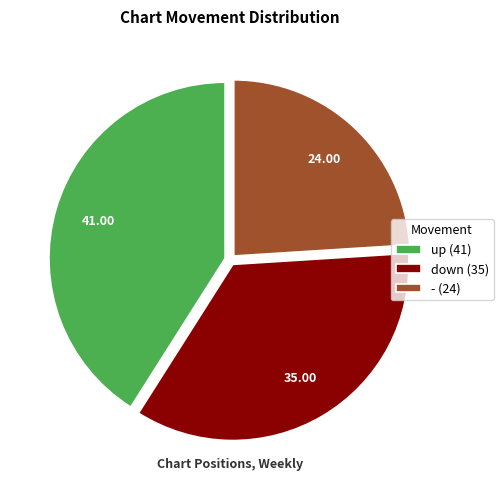

Approximately how many times larger is the value at up compared to -?

1.7